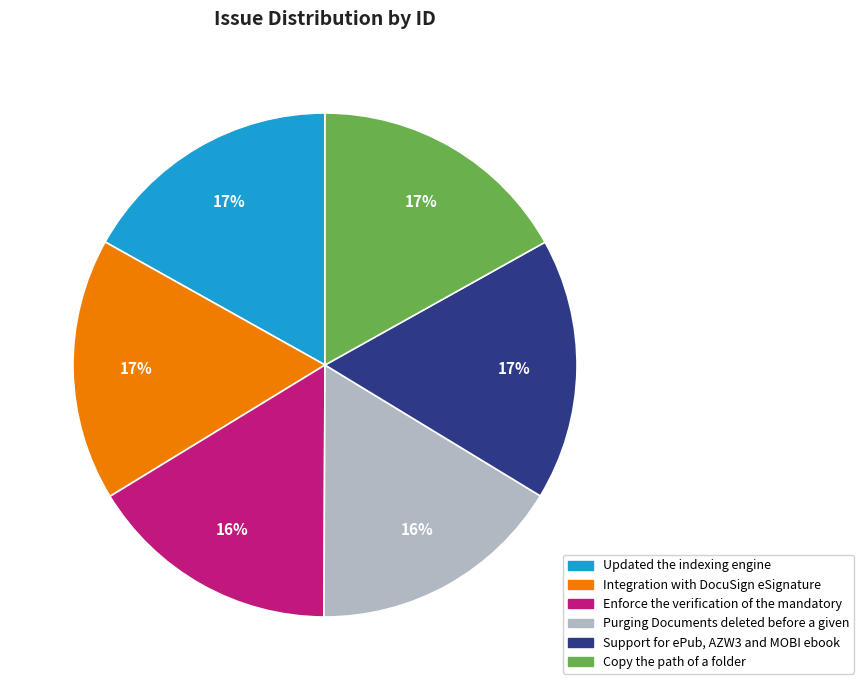

Count the number of slices in the pie.

6